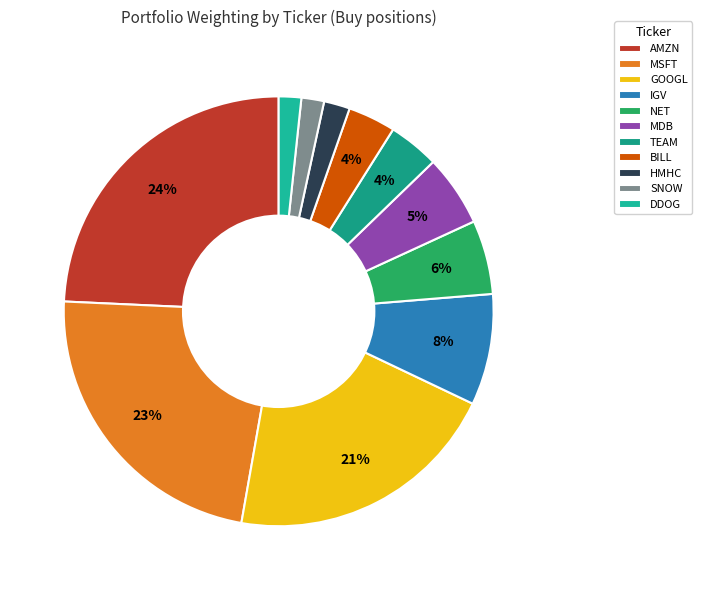

To the nearest percent, what percentage of the pie is MDB?

5%